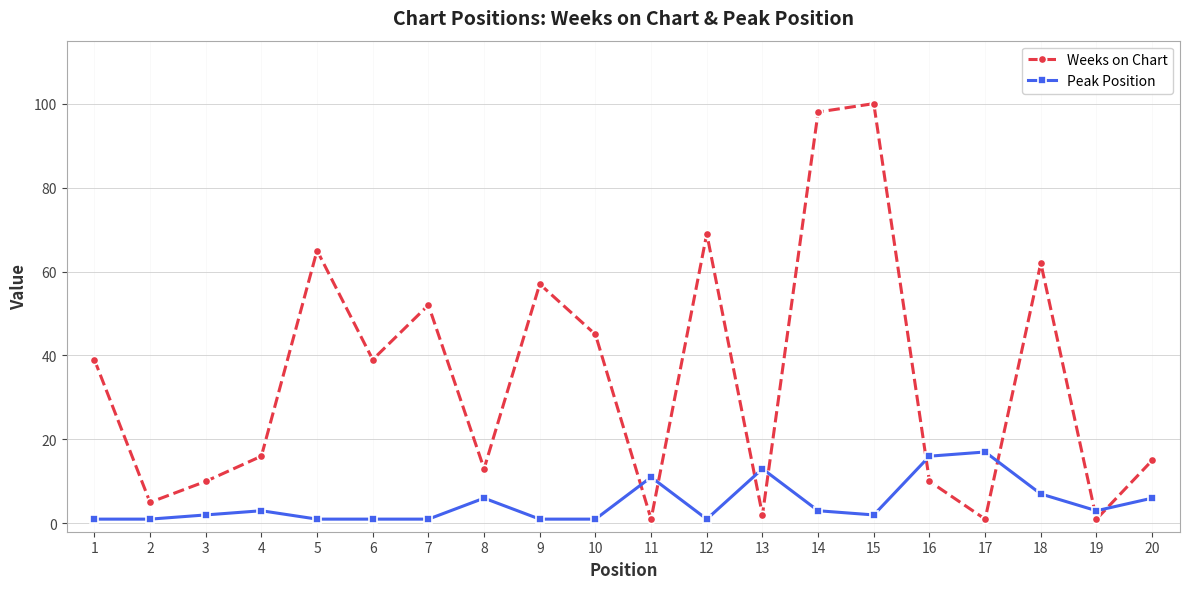

What is the value of the Peak Position point at the 14th from the left?

3